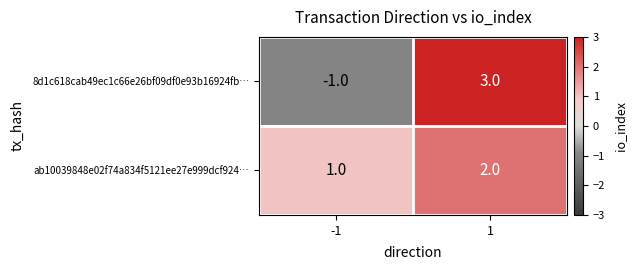

At which category is the sum across all series the highest?

1